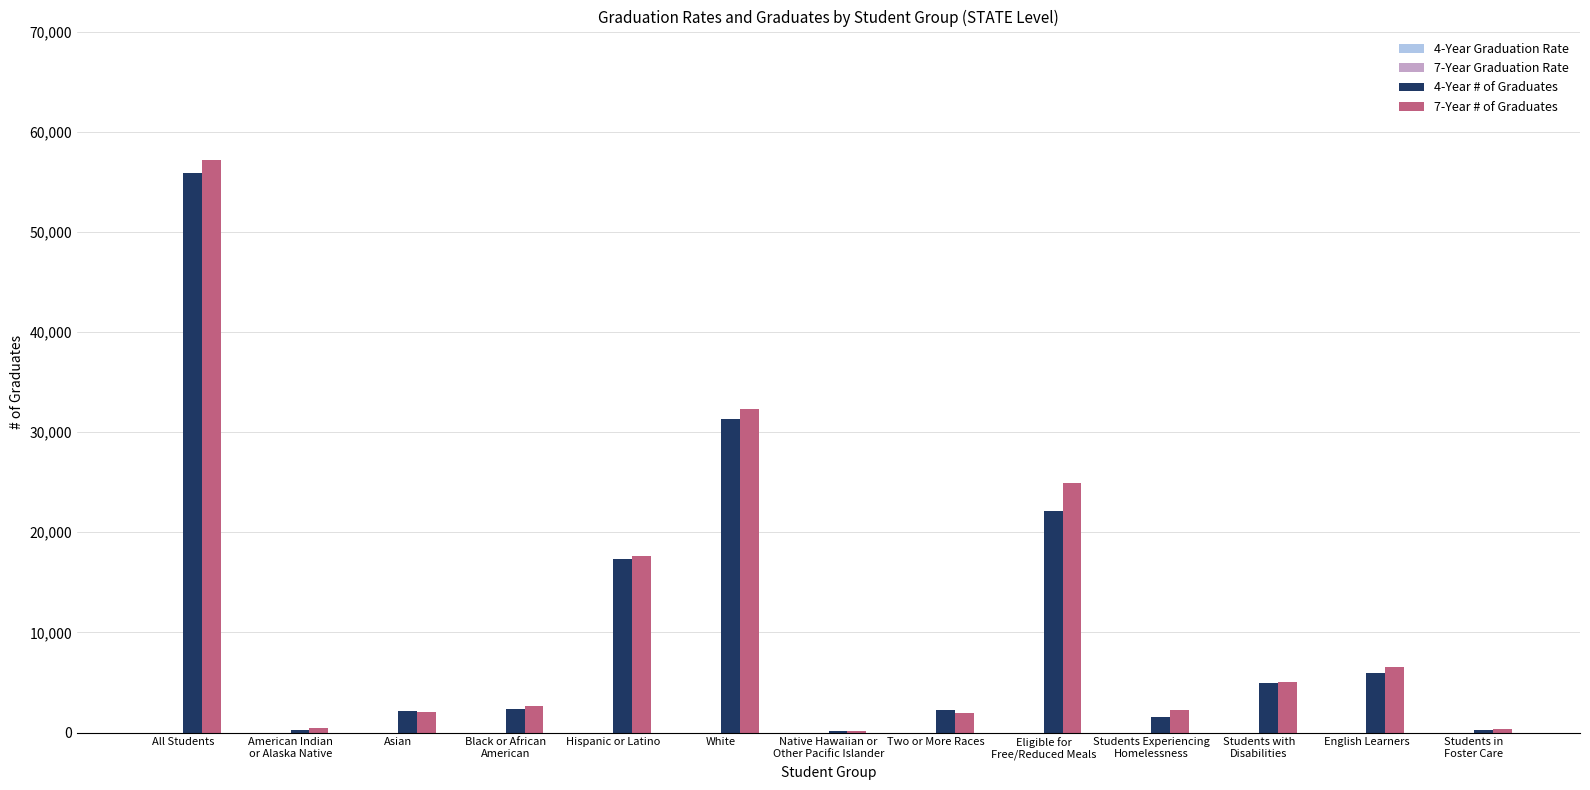

What is the greatest value displayed?

57169.0